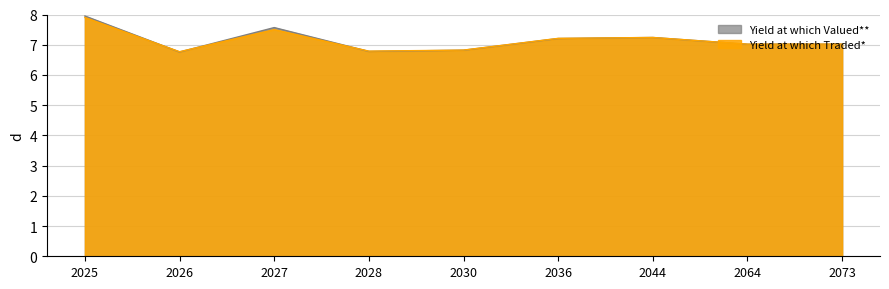

List the series in order of their peak value, lowest first.

Yield at which Traded*, Yield at which Valued**